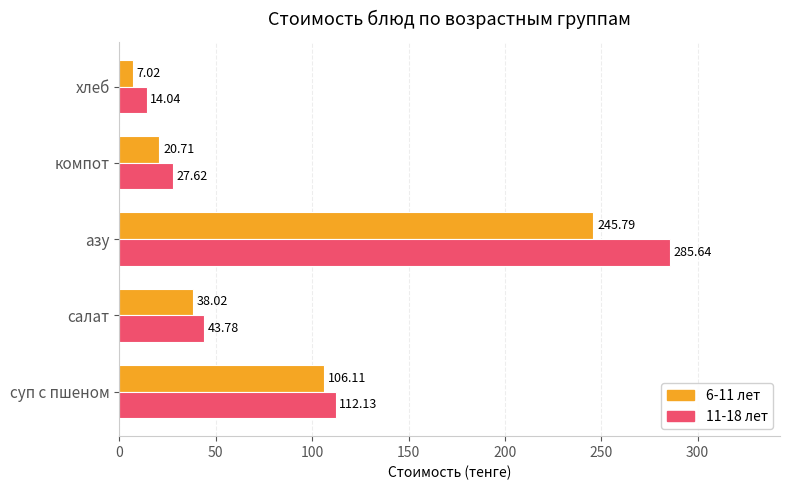

Rank the series by their maximum value, from lowest to highest.

6-11 лет, 11-18 лет